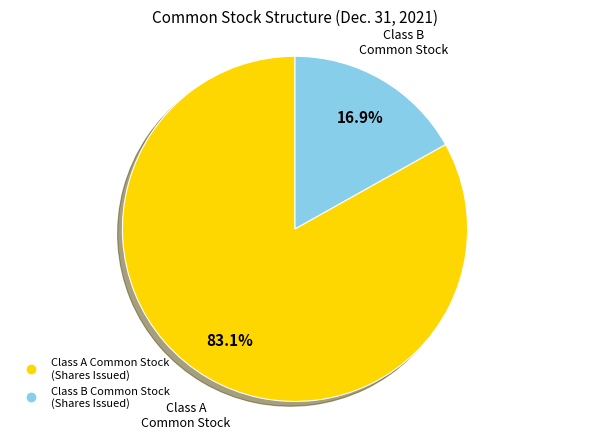

Is there a majority slice in this chart?

Yes